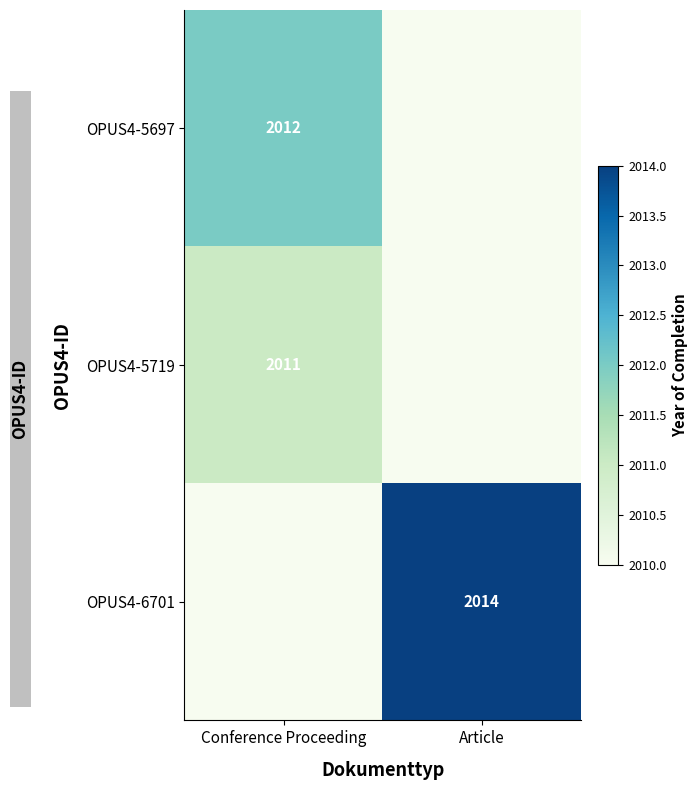

Is it true that OPUS4-5719 equals 2011 at Conference Proceeding?

True